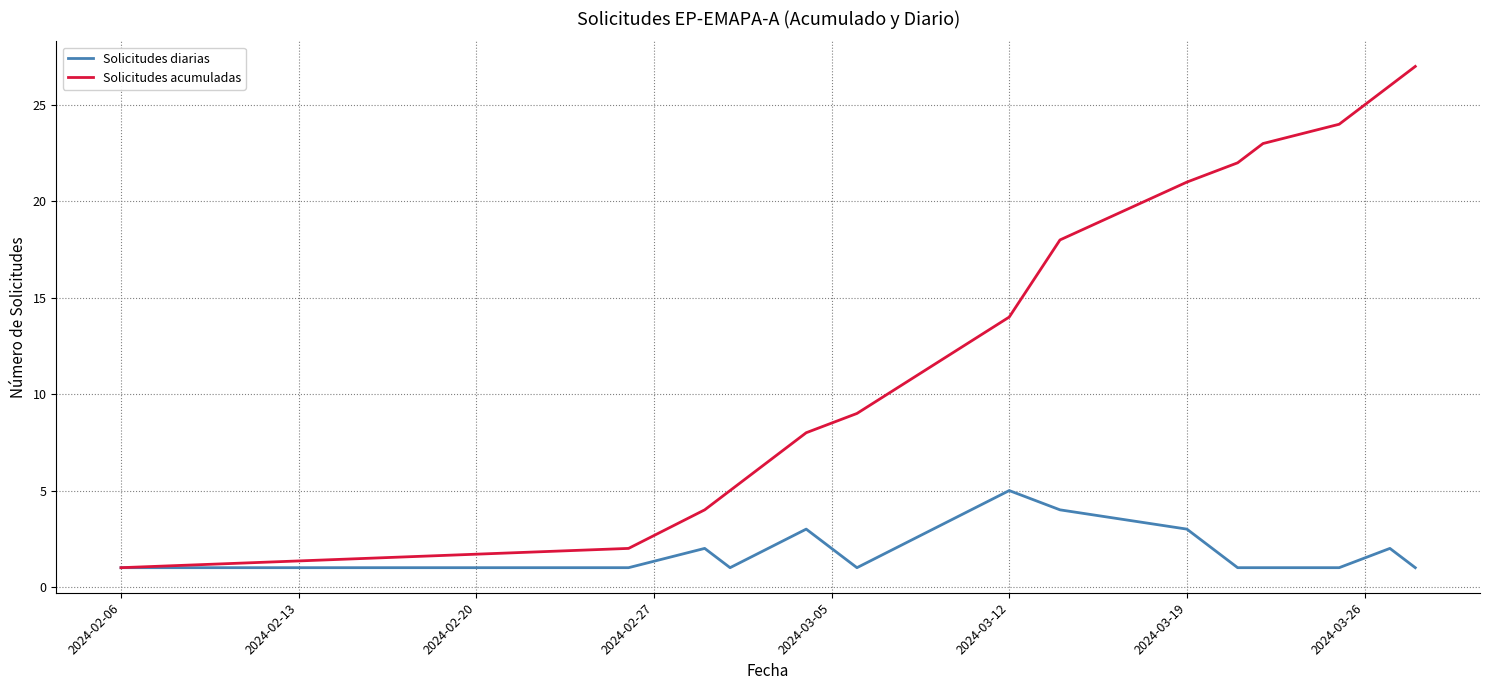

Which series has the widest spread of values?

Solicitudes acumuladas